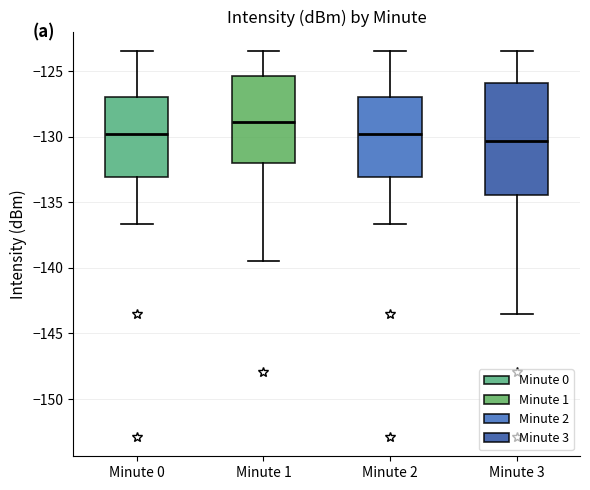

Where is the lower edge of the box for Minute 1 on the y-axis? The values are not printed on the chart, so give them approximately, as read against the axis.

-132.0